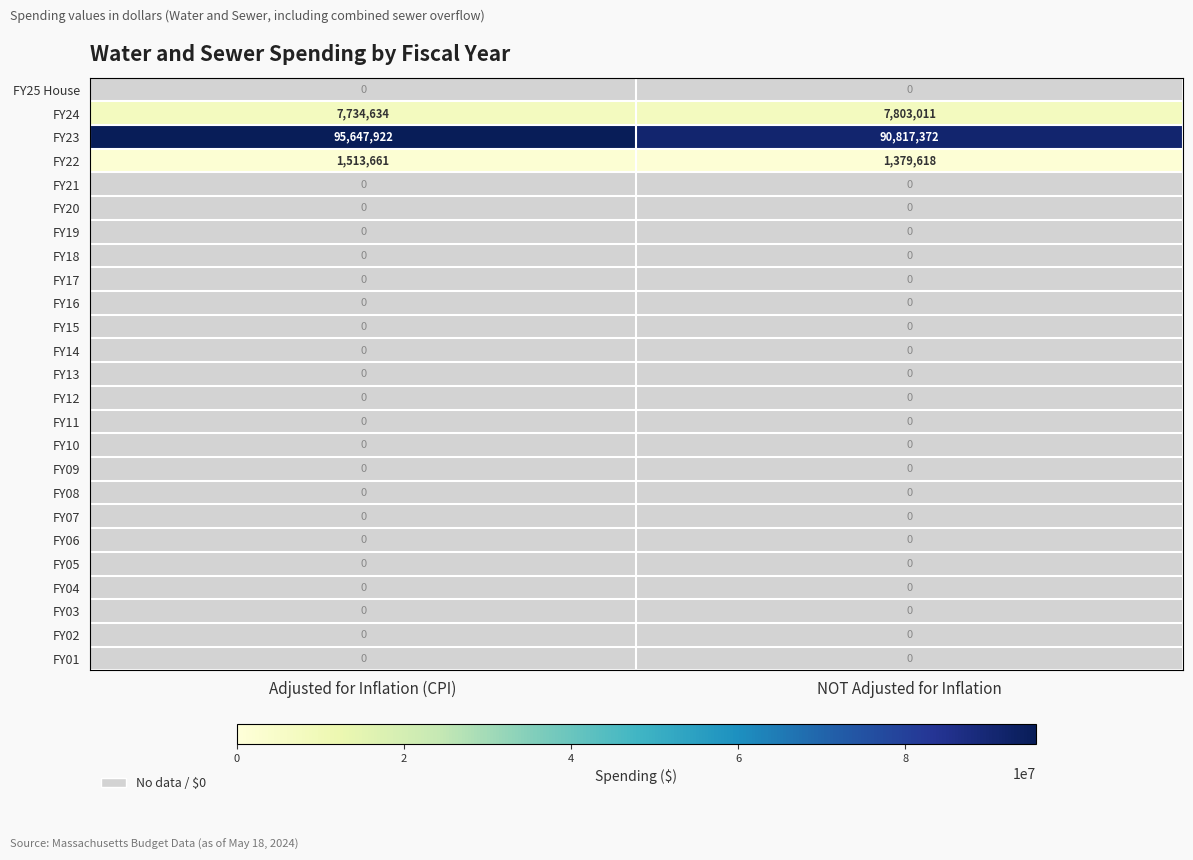

What is the greatest value displayed?

95647922